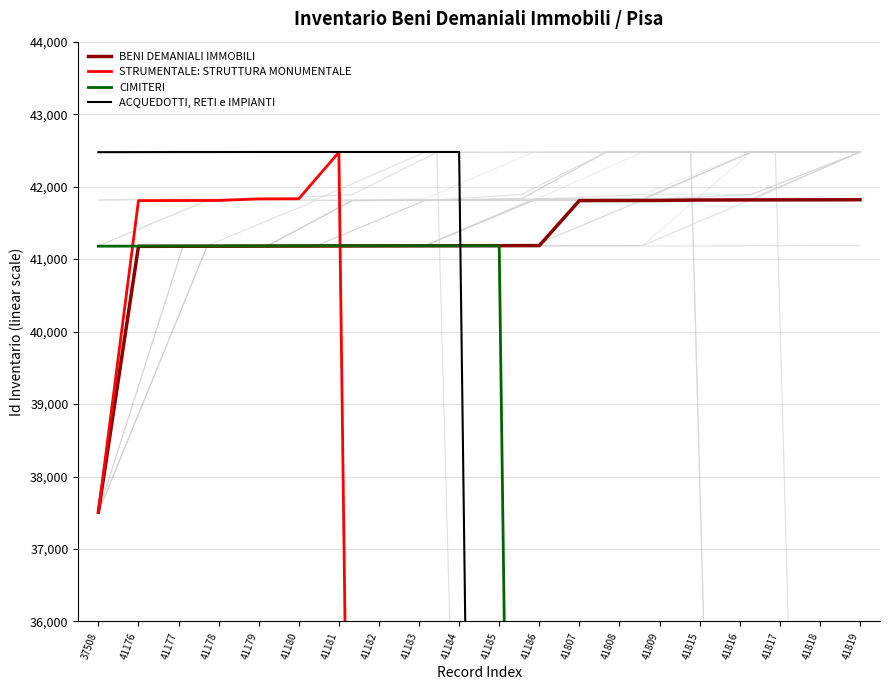

The value of STRUMENTALE: STRUTTURA MONUMENTALE at 41183 is 0. True or false?

True